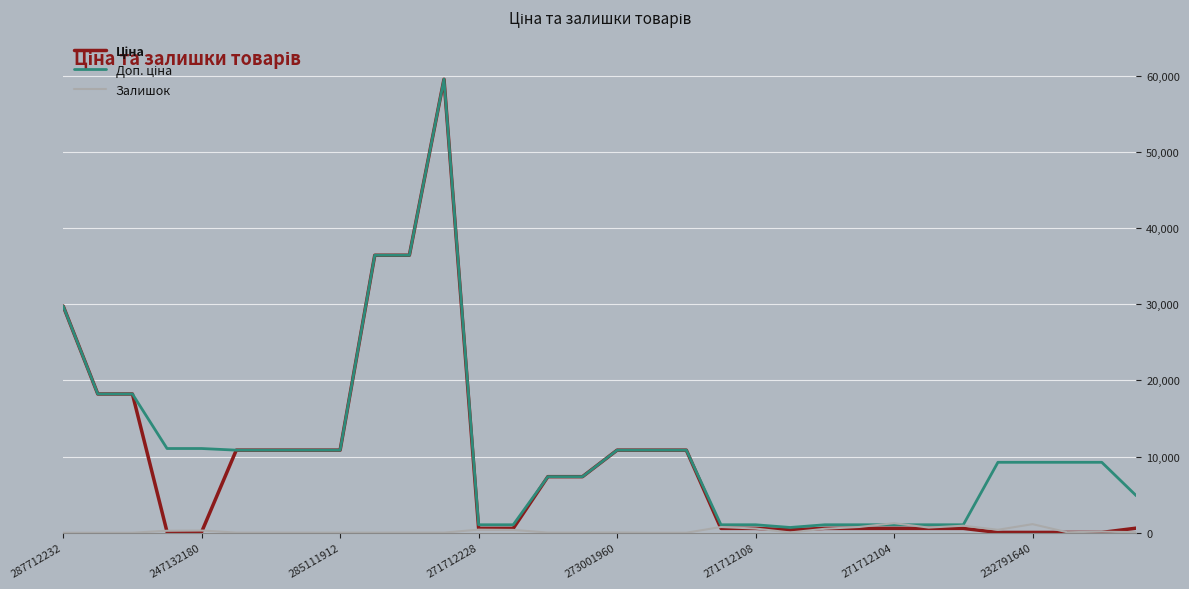

Reading left to right, what are all the values shown in this chart?

Ціна: 29761.5	18212.0	18212.0	110.5	110.5	10840.1	10840.1	10840.1	10840.1	36424.0	36424.0	59523.0	571.6	571.6	7360.2	7360.2	10840.1	10840.1	10840.1	571.6	571.6	377.2	571.6	571.6	571.6	571.6	571.6	41.1	41.1	41.1	41.1	605.3
Доп. ціна: 29761.5	18212.0	18212.0	11055.0	11055.0	10840.1	10840.1	10840.1	10840.1	36424.0	36424.0	59523.0	1048.0	1048.0	7360.2	7360.2	10840.1	10840.1	10840.1	1048.0	1048.0	692.0	1048.0	1048.0	1048.0	1048.0	1048.0	9246.0	9246.0	9246.0	9246.0	4842.6
Залишок: 0.0	0.0	0.0	260.0	290.0	17.0	17.0	17.0	15.0	15.0	24.0	17.0	405.0	374.0	20.0	21.0	38.0	3.0	0.0	752.0	550.0	38.0	523.0	759.0	1258.0	676.0	923.0	387.0	1129.0	68.0	140.0	78.0